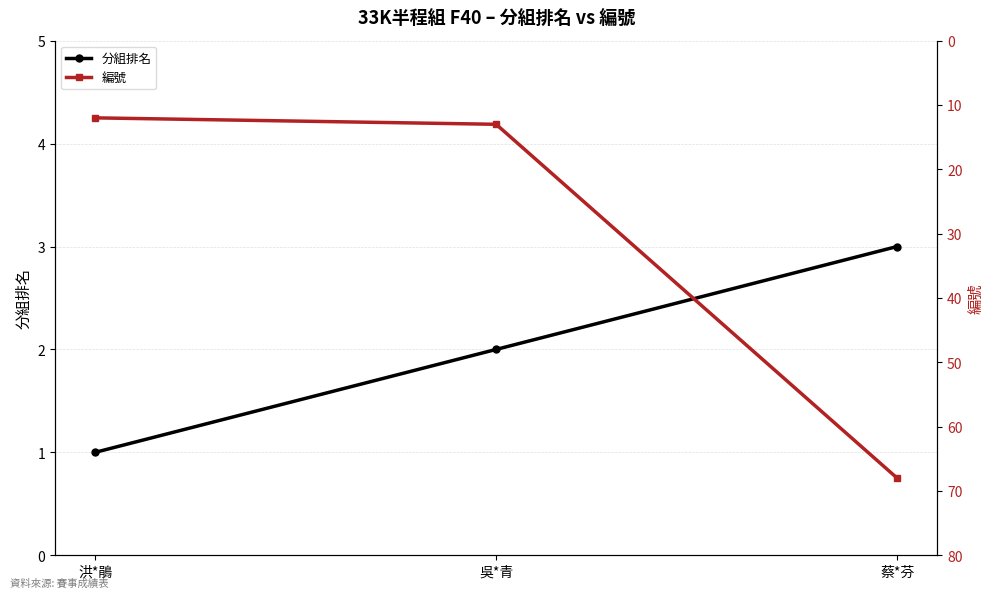

Is the value of 編號 at 蔡*芬 greater than the value of 分組排名 at 蔡*芬?

Yes